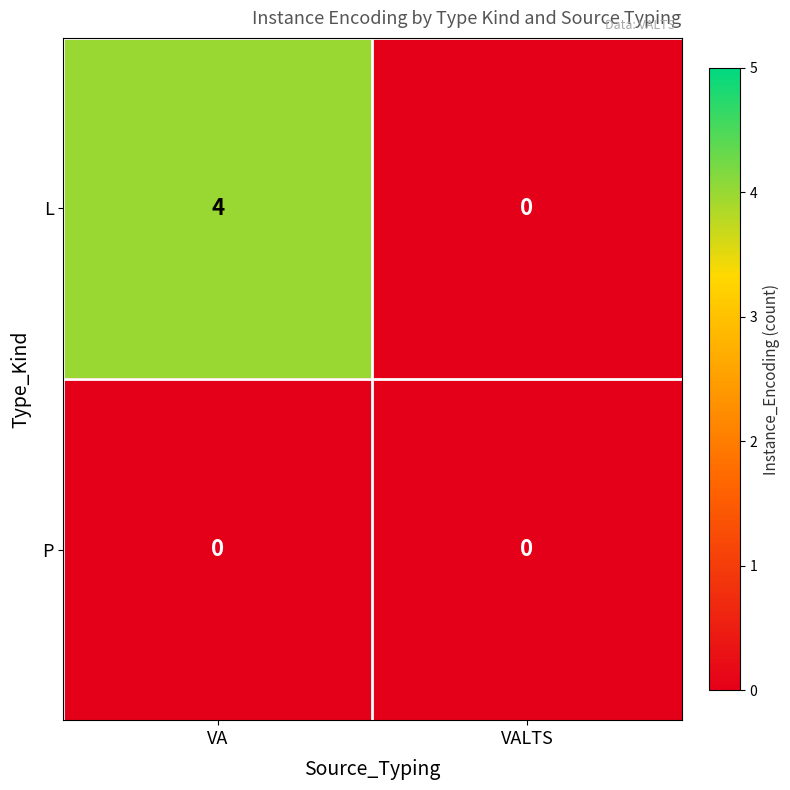

Which label corresponds to the largest value in the chart?

VA